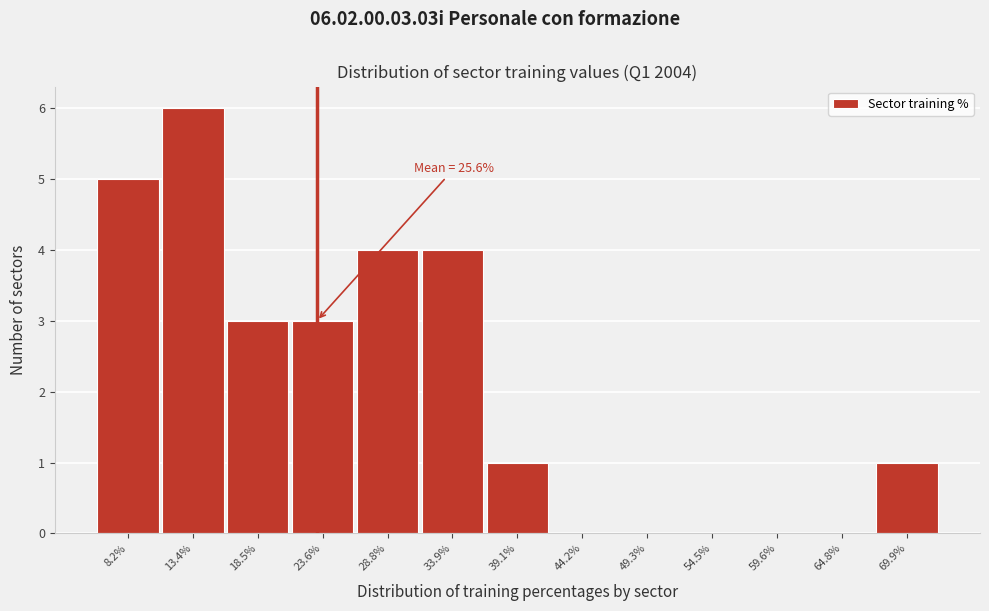

Reading left to right, extract all data points from this chart.

8.2%=5	13.4%=6	18.5%=3	23.6%=3	28.8%=4	33.9%=4	39.1%=1	44.2%=0	49.3%=0	54.5%=0	59.6%=0	64.8%=0	69.9%=1